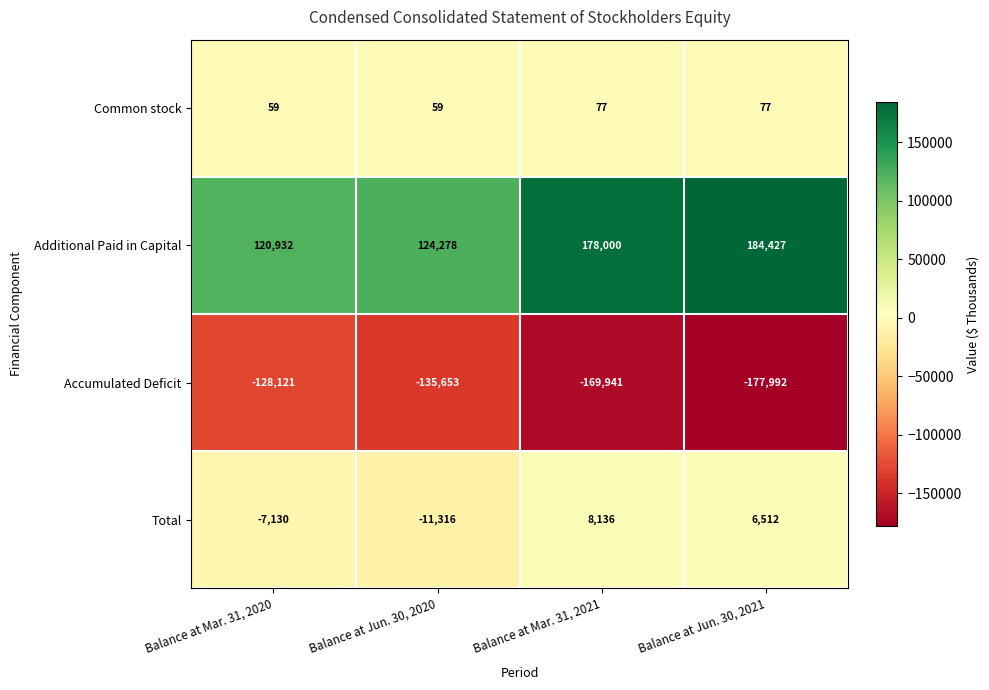

How many categories are shown in the chart?

4